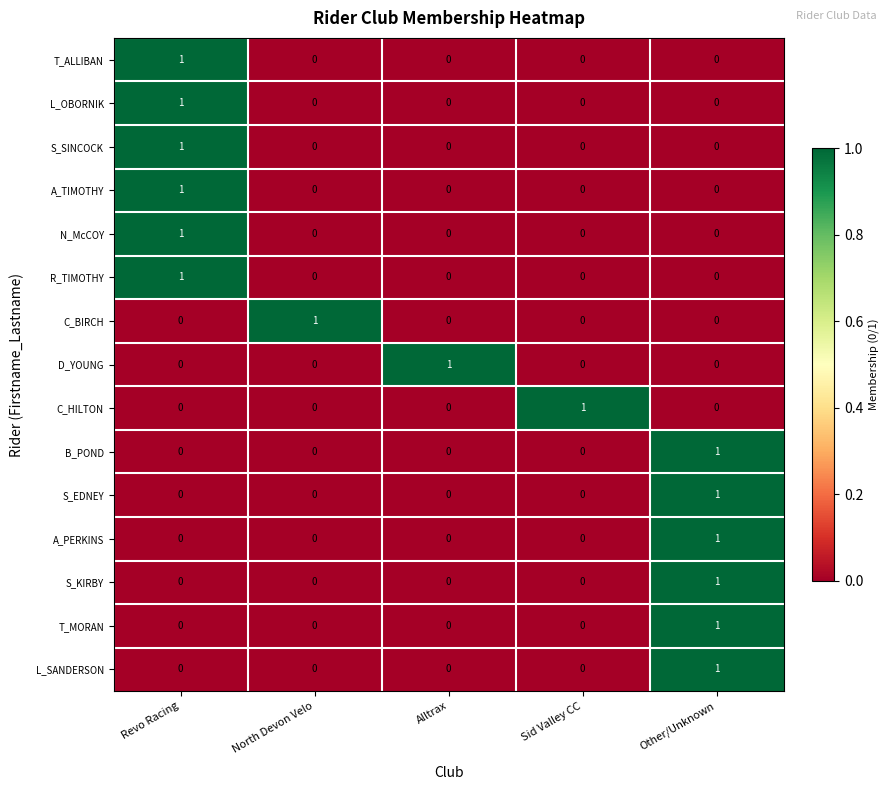

What is the total value across all series at Revo Racing?

6